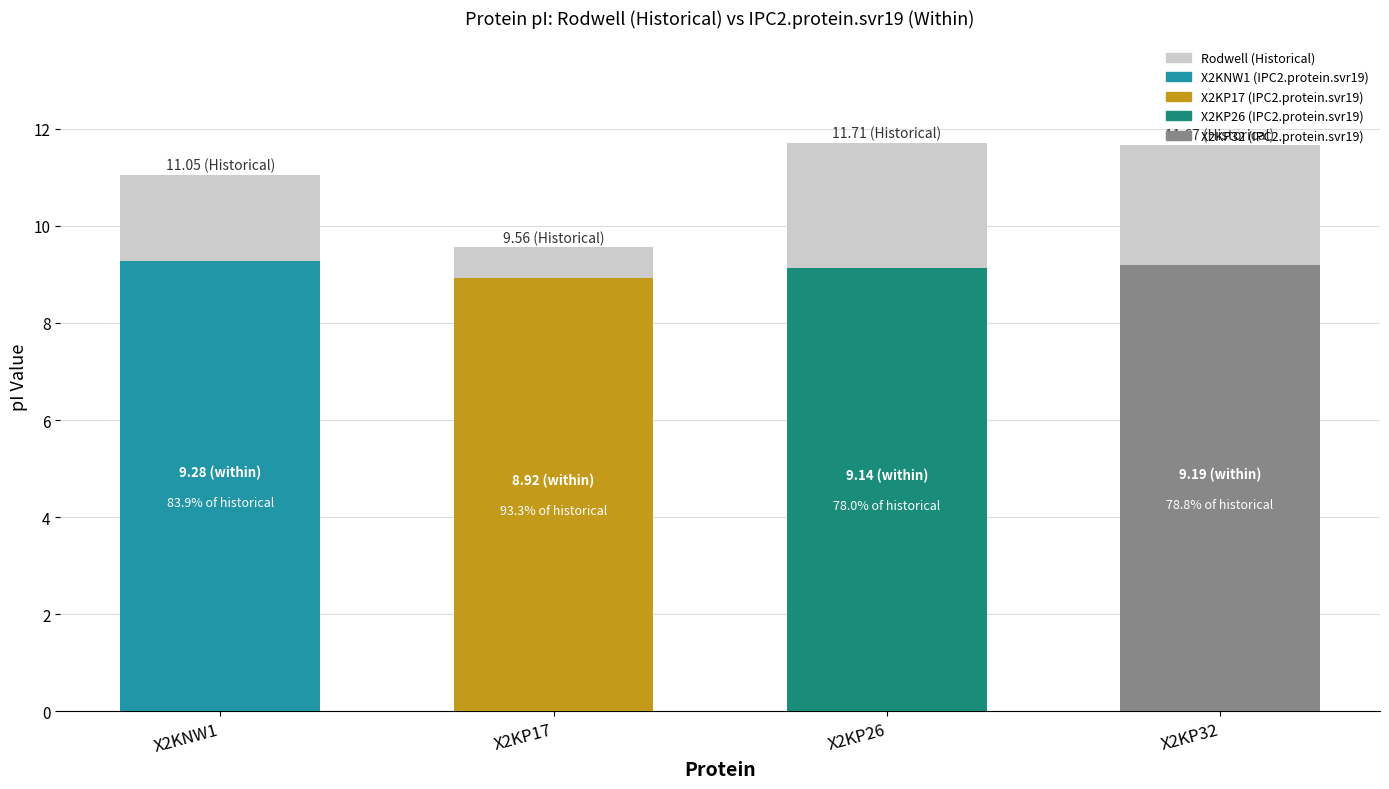

How many values are below 11?

1